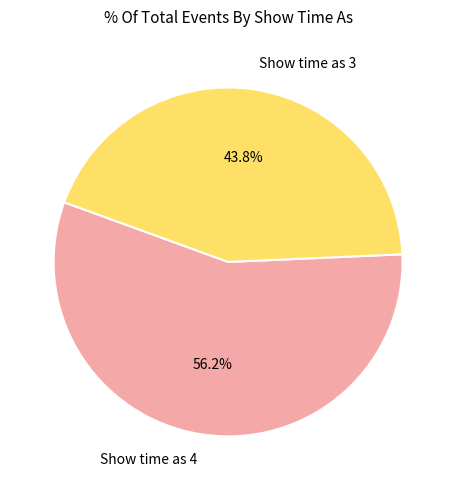

Between Show time as 4 and Show time as 3, which is larger?

Show time as 4